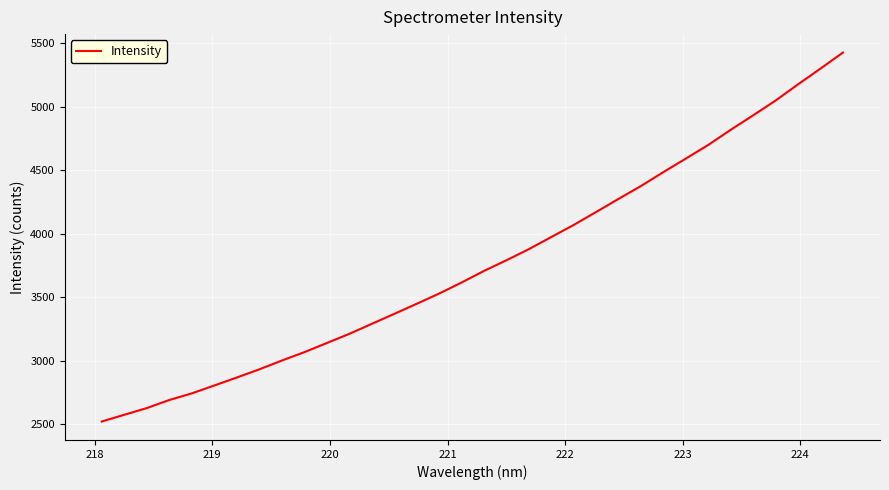

Does the chart display data point markers on the line(s)?

No